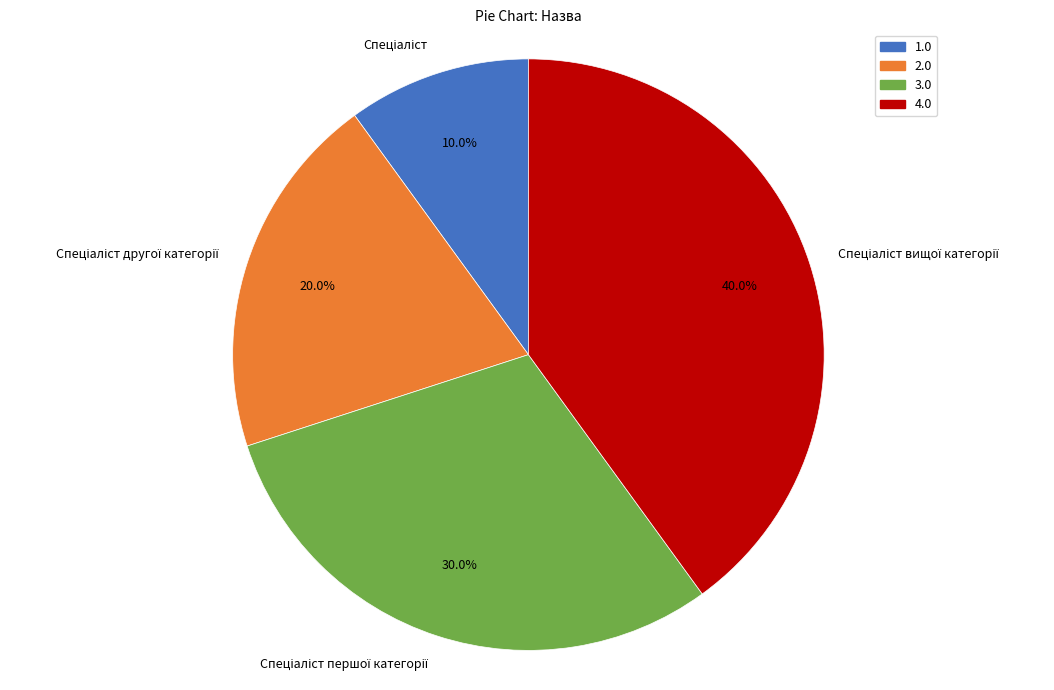

Is there a majority slice in this chart?

No